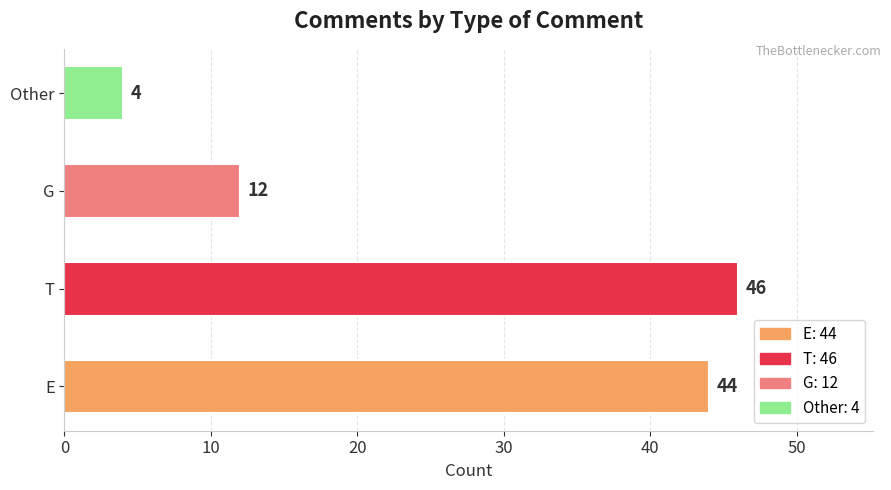

Rank the categories by value from lowest to highest.

Other, G, E, T